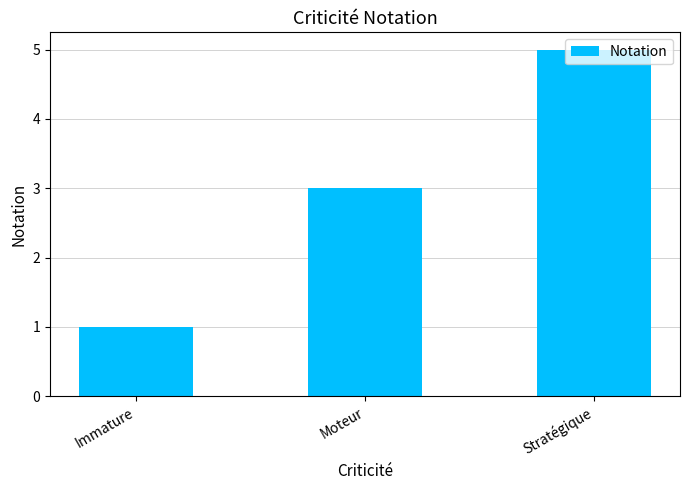

List the labels in order of value, largest first.

Stratégique, Moteur, Immature